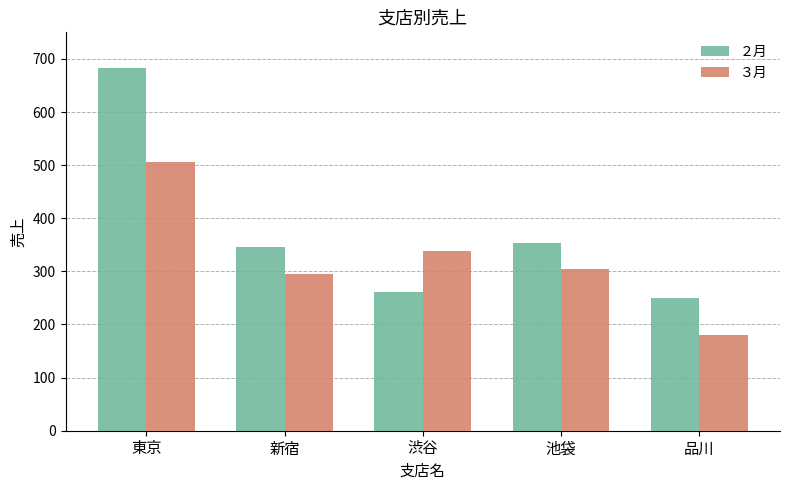

Reading left to right, what are all the values shown in this chart?

２月: 東京=683	新宿=345	渋谷=261	池袋=354	品川=250
３月: 東京=506	新宿=295	渋谷=338	池袋=304	品川=180